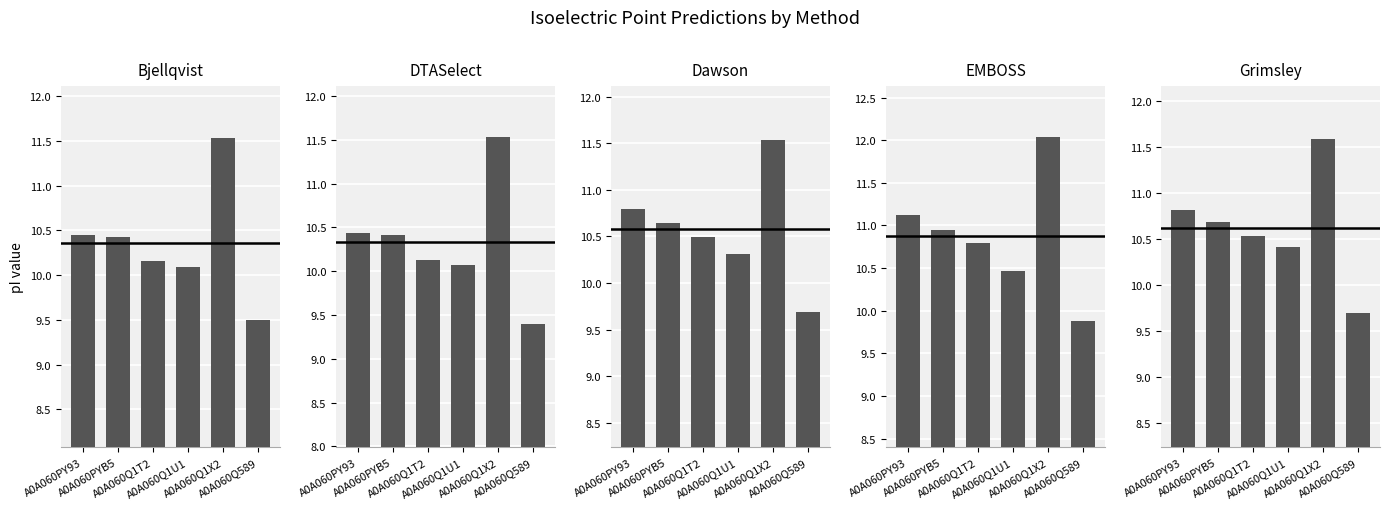

At which category is the sum across all series the highest?

A0A060Q1X2